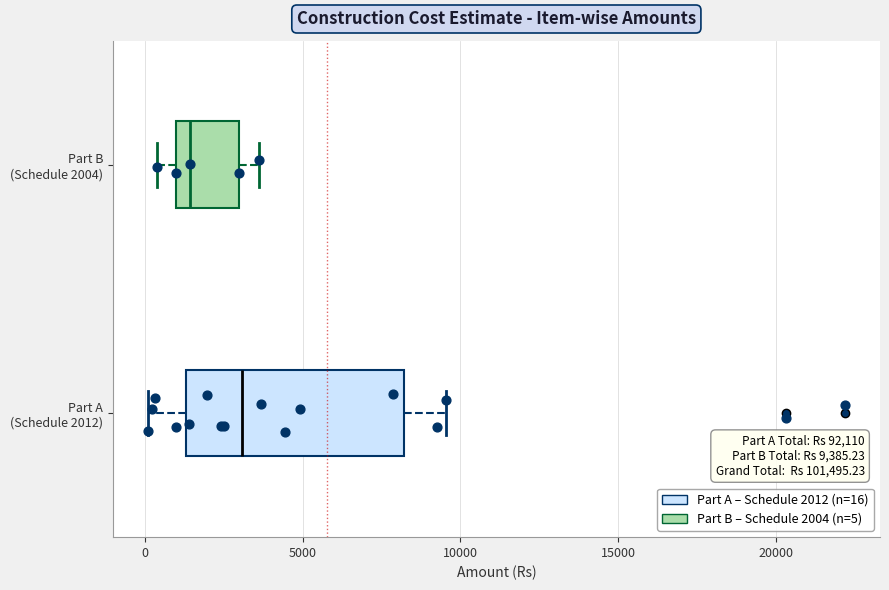

Which box is the widest, from its left edge to its right edge?

Part A (Schedule 2012)